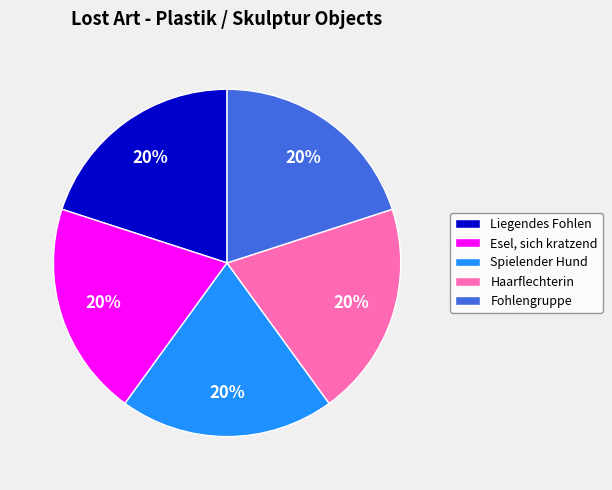

Approximately how many times larger is the value at Fohlengruppe compared to Haarflechterin?

1.0